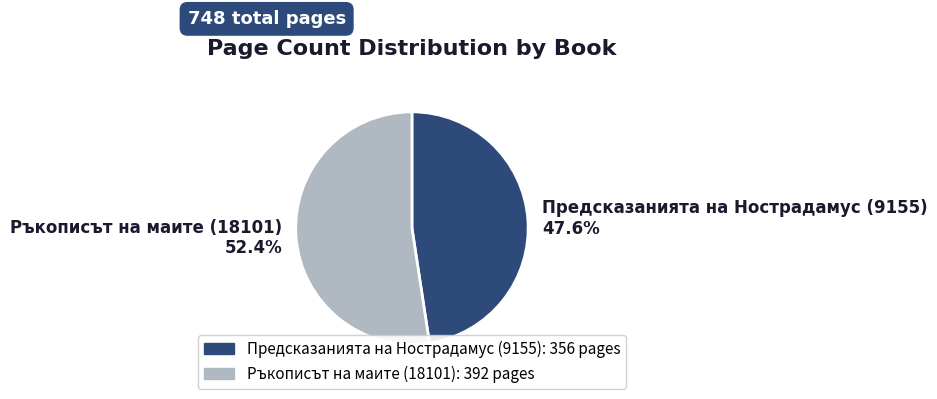

Approximately how many times larger is the value at Предсказанията на Нострадамус (9155) compared to Ръкописът на маите (18101)?

0.9